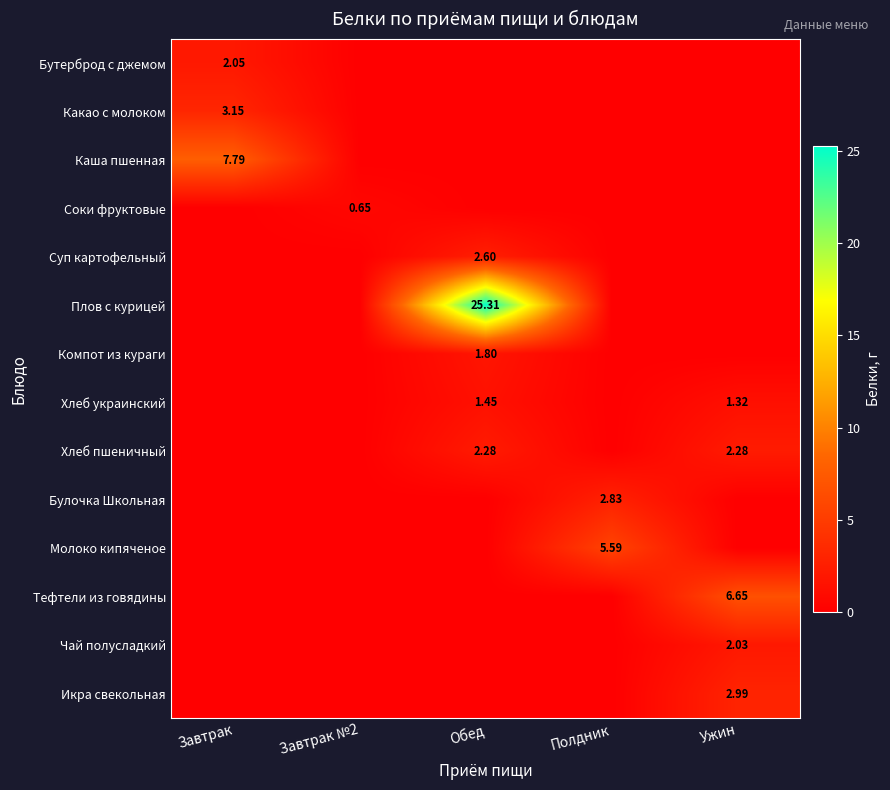

True or false: Бутерброд с джемом has a value of 1.4 at Завтрак №2.

False